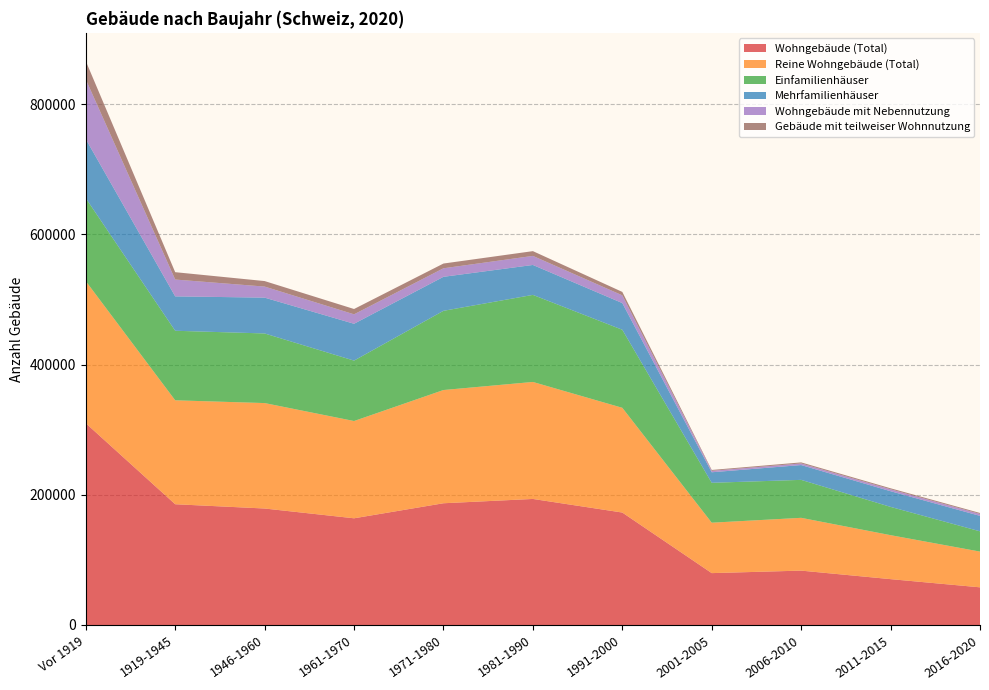

Reading left to right, extract all data points from this chart.

Wohngebäude (Total): Vor 1919=310025	1919-1945=185547	1946-1960=178978	1961-1970=163950	1971-1980=187053	1981-1990=193673	1991-2000=172786	2001-2005=79713	2006-2010=83563	2011-2015=70464	2016-2020=57887
Reine Wohngebäude (Total): Vor 1919=218305	1919-1945=159688	1946-1960=162004	1961-1970=149440	1971-1980=173961	1981-1990=179754	1991-2000=160915	2001-2005=77479	2006-2010=81097	2011-2015=67551	2016-2020=54898
Einfamilienhäuser: Vor 1919=127443	1919-1945=106851	1946-1960=106962	1961-1970=92822	1971-1980=121713	1981-1990=133771	1991-2000=119921	2001-2005=61294	2006-2010=58326	2011-2015=43452	2016-2020=31155
Mehrfamilienhäuser: Vor 1919=90862	1919-1945=52837	1946-1960=55042	1961-1970=56618	1971-1980=52248	1981-1990=45983	1991-2000=40994	2001-2005=16185	2006-2010=22771	2011-2015=24099	2016-2020=23743
Wohngebäude mit Nebennutzung: Vor 1919=91720	1919-1945=25859	1946-1960=16974	1961-1970=14510	1971-1980=13092	1981-1990=13919	1991-2000=11871	2001-2005=2234	2006-2010=2466	2011-2015=2913	2016-2020=2989
Gebäude mit teilweiser Wohnnutzung: Vor 1919=28123	1919-1945=11303	1946-1960=8479	1961-1970=8158	1971-1980=7297	1981-1990=7330	1991-2000=5280	2001-2005=1312	2006-2010=1611	2011-2015=1571	2016-2020=1448